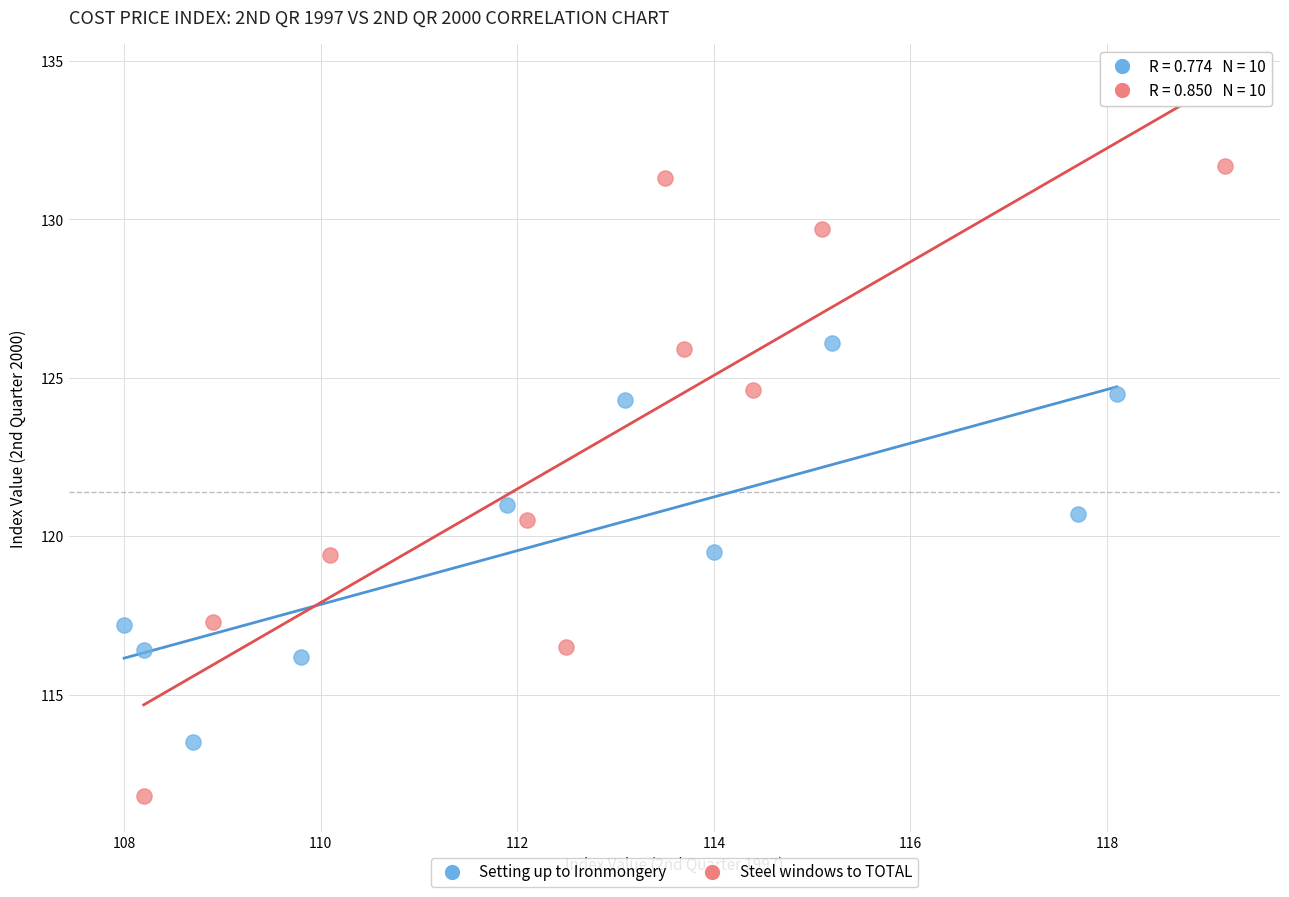

Which series has the largest Y range (max minus min)?

Steel windows to TOTAL